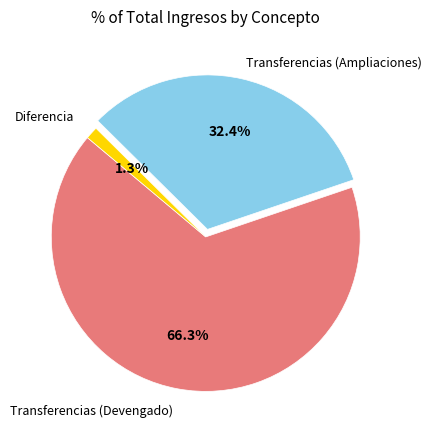

Does any single category account for the majority?

Yes